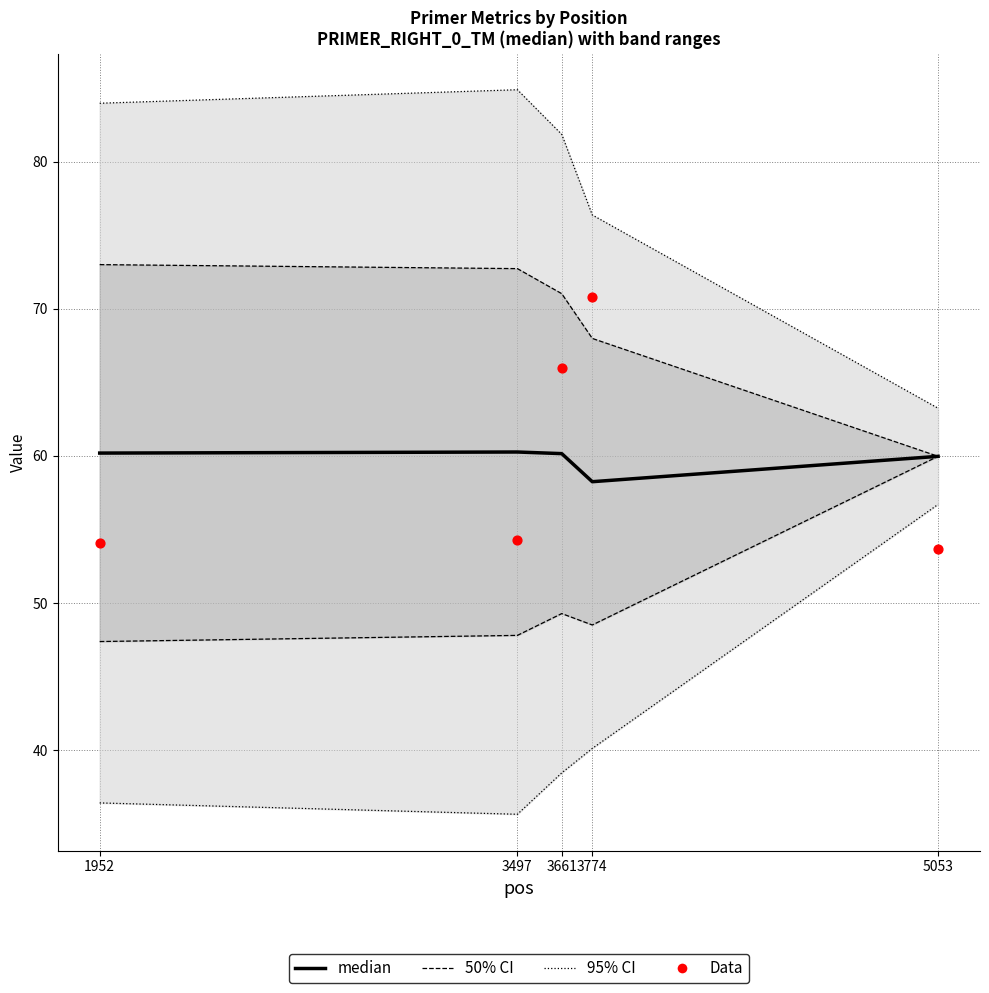

At which category is the sum across all series the highest?

3774